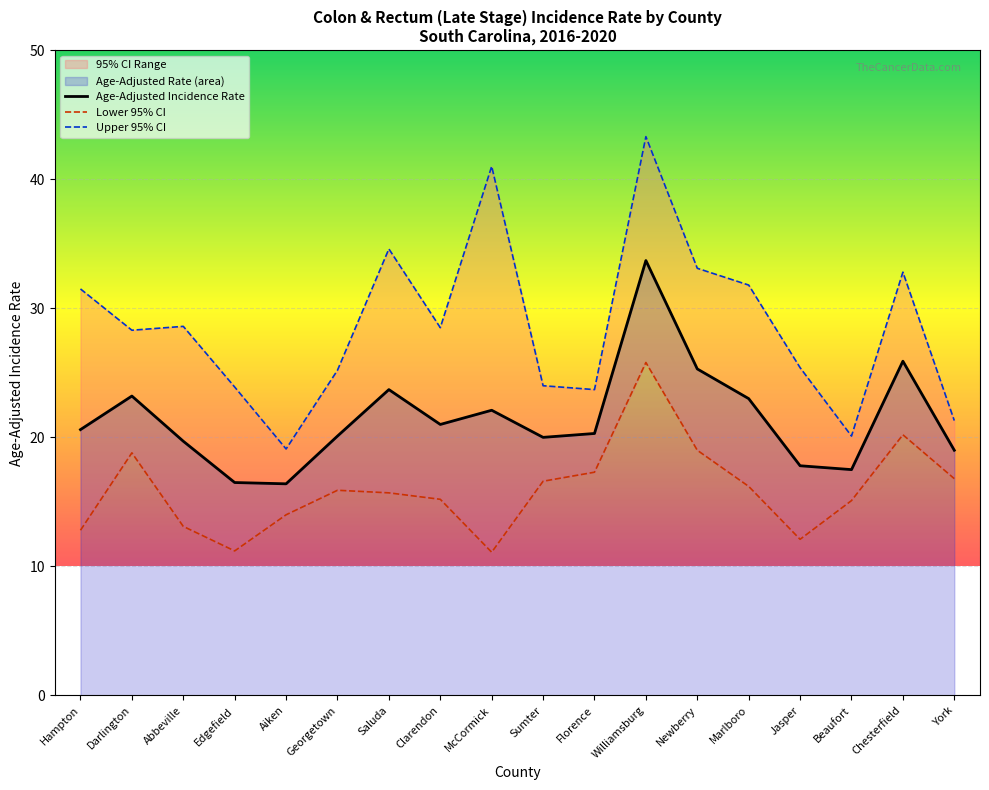

The value of Age-Adjusted Incidence Rate at Jasper is 17.8. True or false?

True